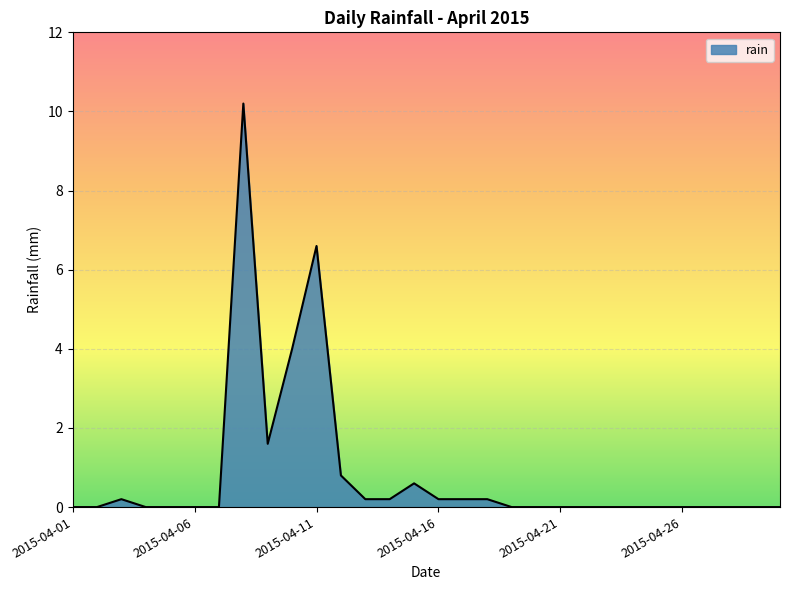

What is the greatest value displayed?

10.2